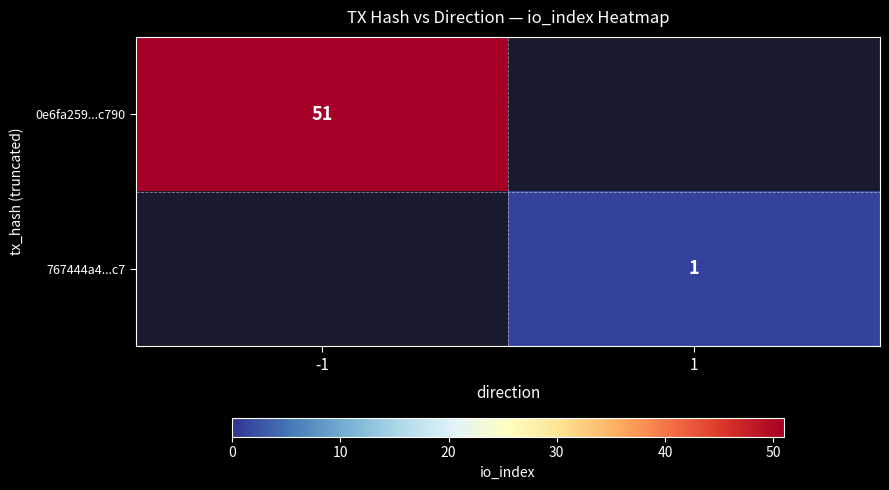

The value of 767444a4...c7 at 1 is 2. True or false?

False